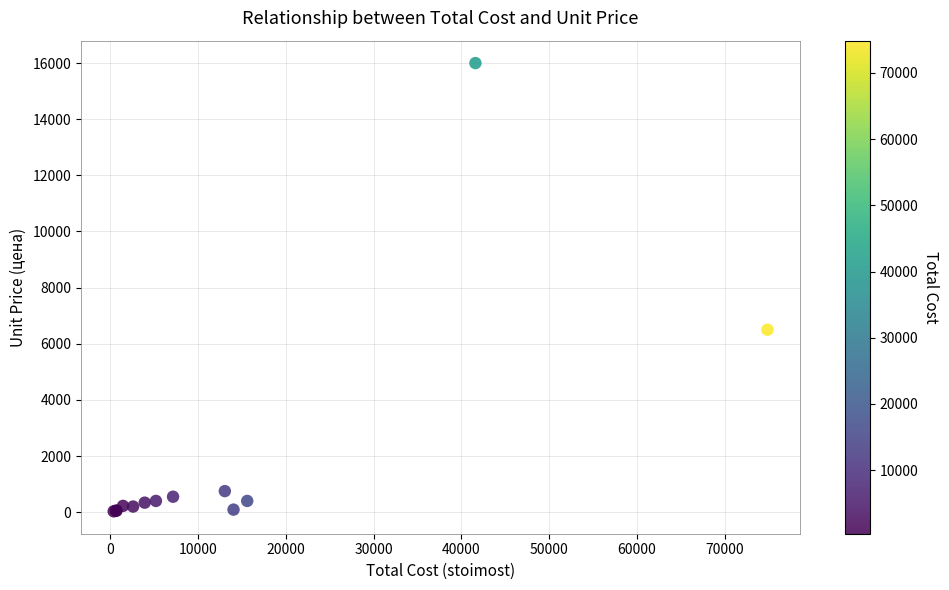

What Y value in the scatter plot is closest to 8015?

6500